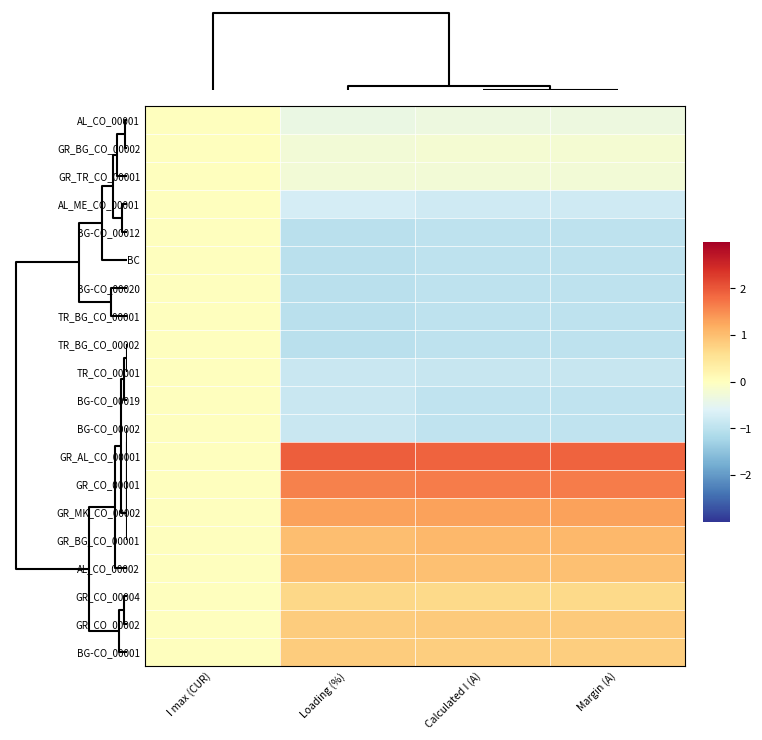

How many data points does each series have?

4